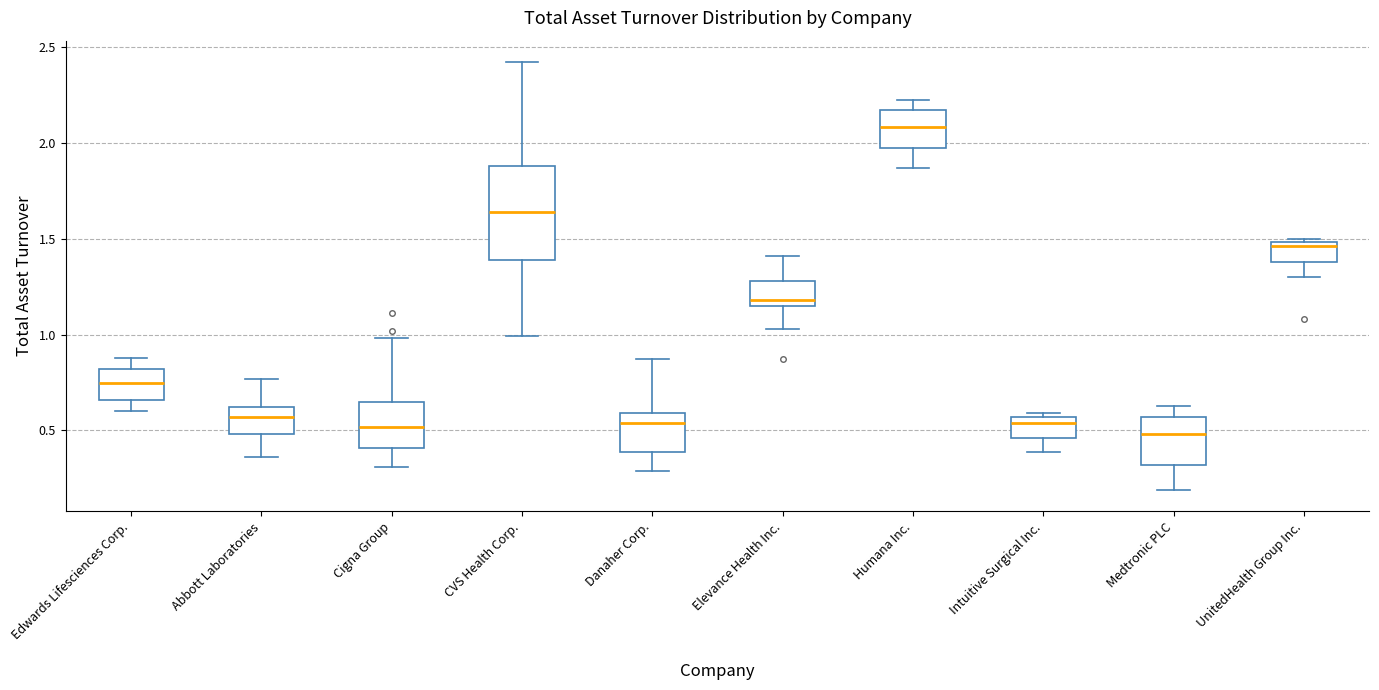

Which box's median line is the highest?

Humana Inc.